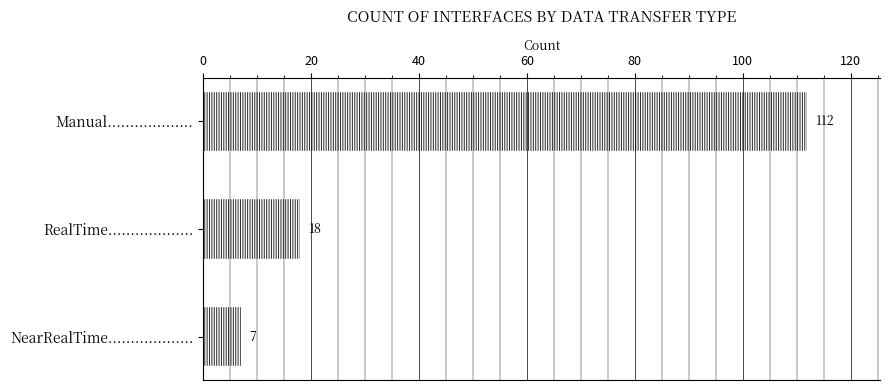

Rank the categories by value from highest to lowest.

Manual..................., RealTime..................., NearRealTime...................